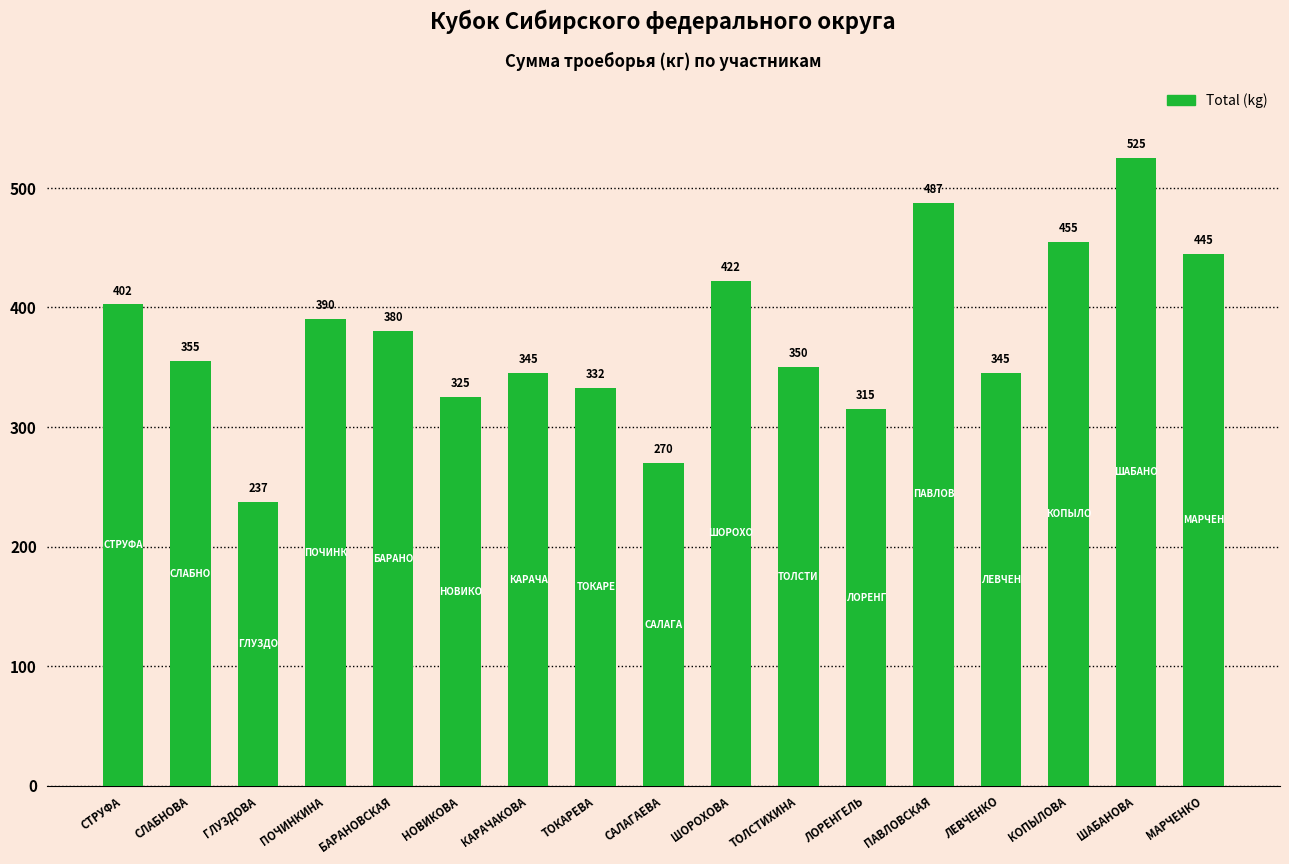

At which label does the data first exceed 355?

СТРУФА